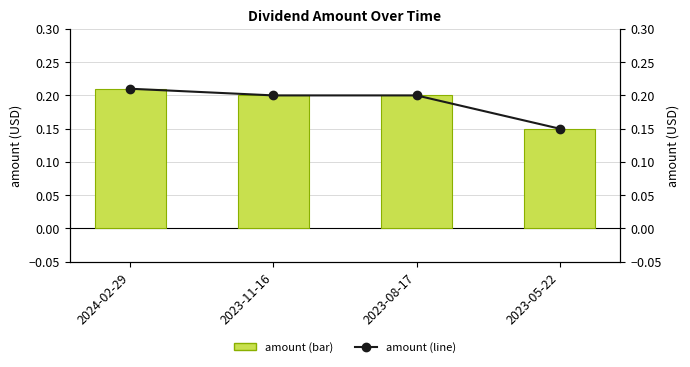

The amount (line) series shows 0.2 at 2023-11-16. True or false?

True